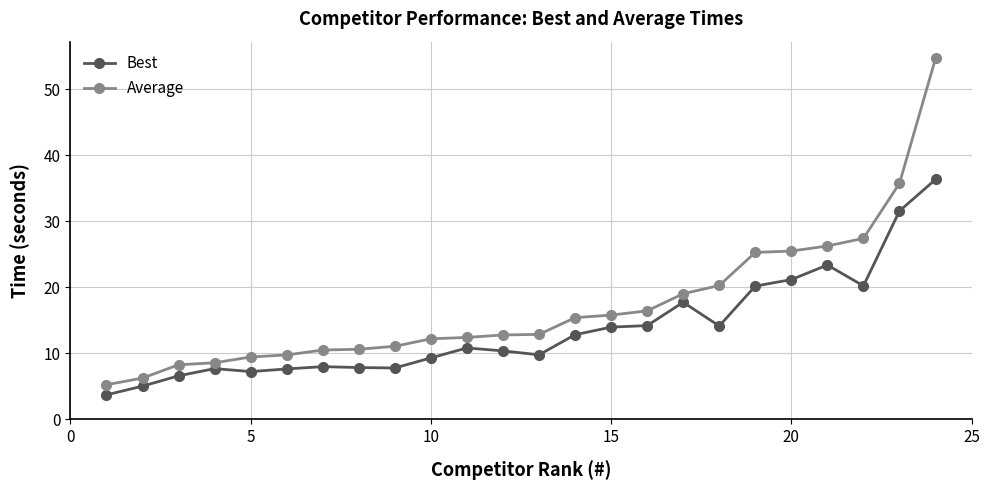

Which series has the largest total across all categories?

Average